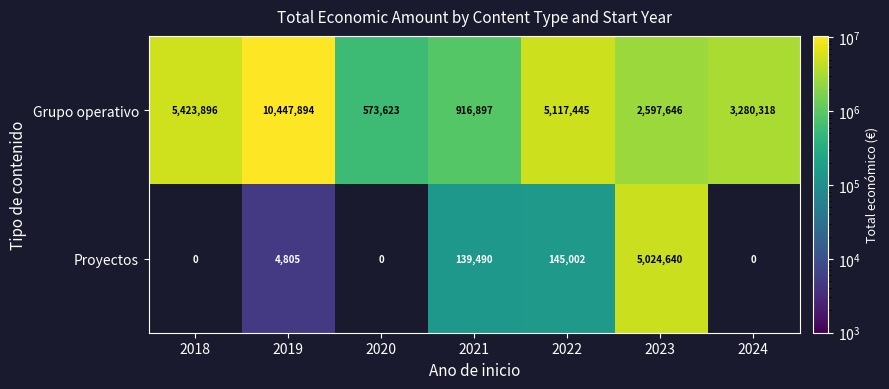

List the labels in order of Grupo operativo value, smallest first.

2020, 2021, 2023, 2024, 2022, 2018, 2019